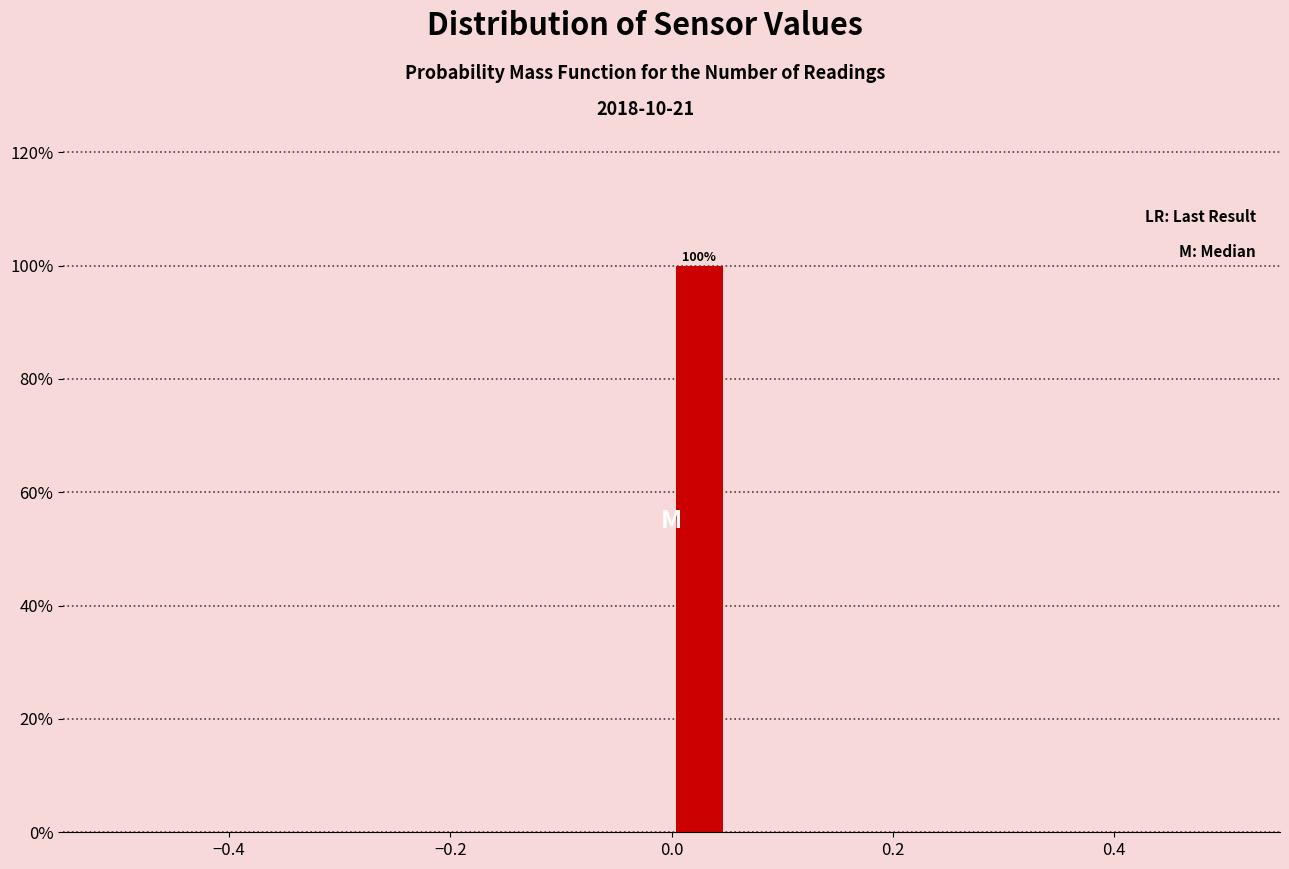

Around what value on the x-axis is the tallest bar? Give the approximate position of its centre, as read against the axis.

0.02